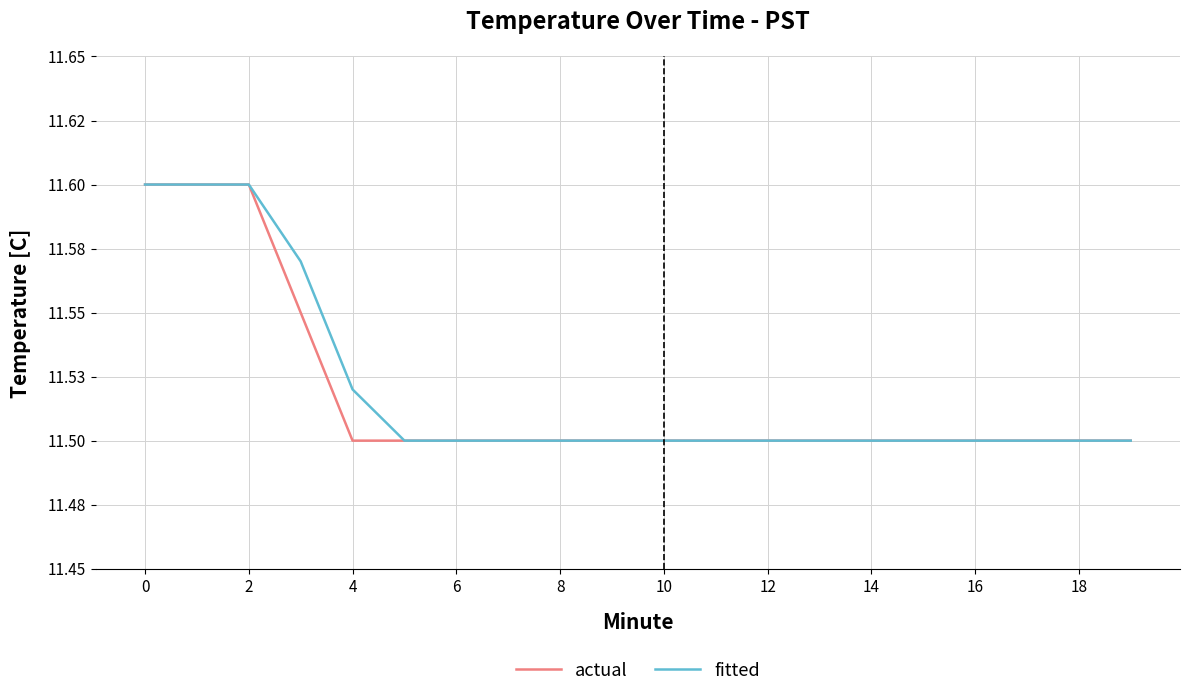

Reading right to left, what are all the values shown in this chart?

actual: 11.5	11.5	11.5	11.5	11.5	11.5	11.5	11.5	11.5	11.5	11.5	11.5	11.5	11.5	11.5	11.5	11.6	11.6	11.6	11.6
fitted: 11.5	11.5	11.5	11.5	11.5	11.5	11.5	11.5	11.5	11.5	11.5	11.5	11.5	11.5	11.5	11.5	11.6	11.6	11.6	11.6